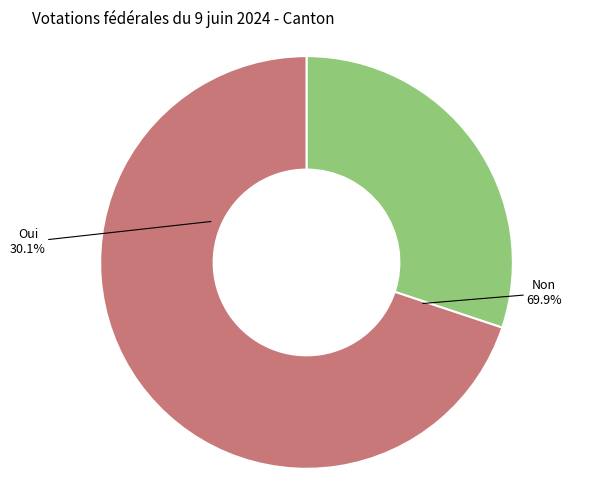

Is it true that Oui is 30% of the pie?

True